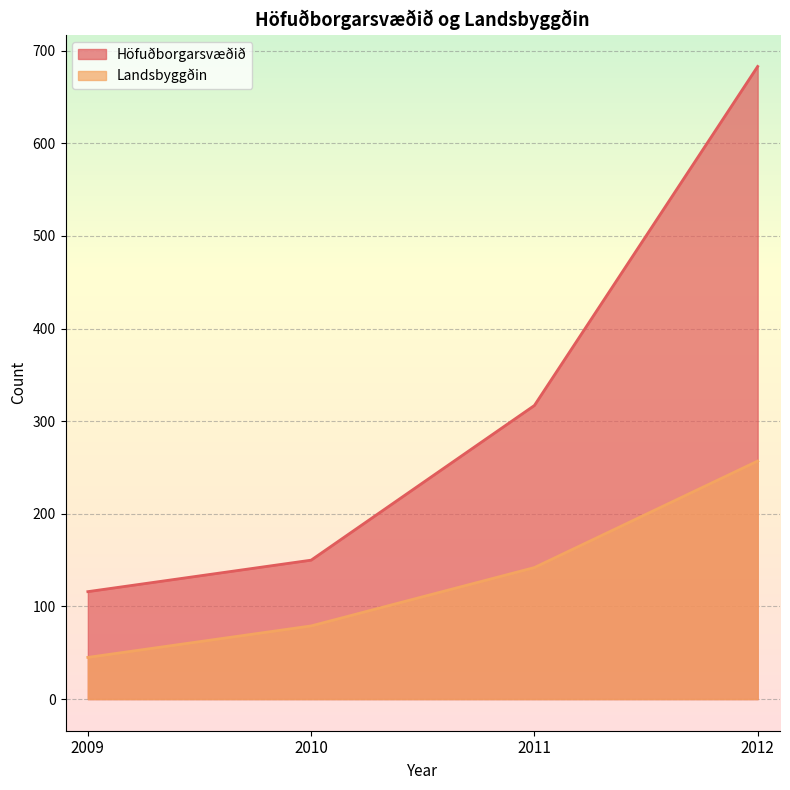

How many distinct data groups are displayed?

2